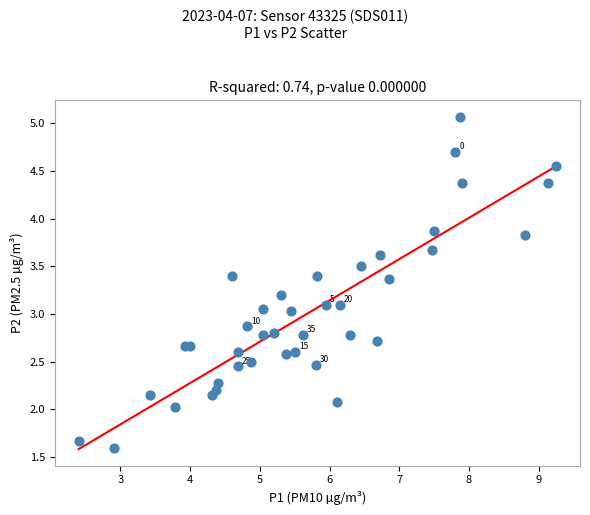

What is the range of X values (max minus min)?

6.8